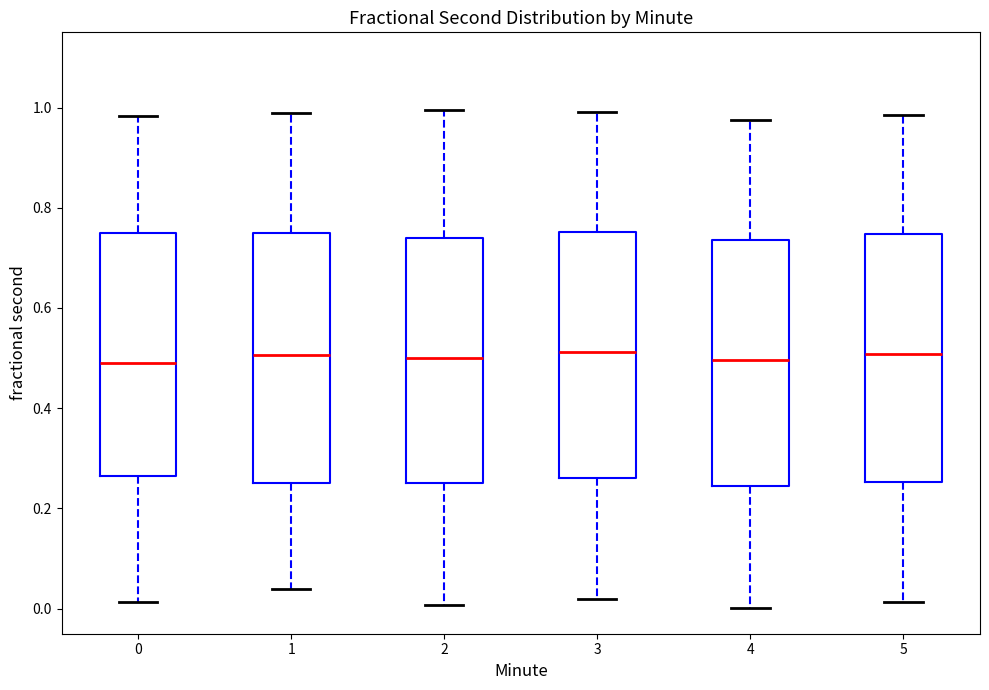

Reading left to right, transcribe this box plot: for each box, give where its median line is, the range the box spans, and where its two whiskers end, as read against the y-axis. The values are not printed on the chart, so give them approximately, as read against the axis.

0: median 0.50, box 0.26 to 0.74, whiskers 0.02 to 0.98
1: median 0.50, box 0.24 to 0.76, whiskers 0.04 to 0.98
2: median 0.50, box 0.24 to 0.74, whiskers 0.00 to 1.00
3: median 0.52, box 0.26 to 0.76, whiskers 0.02 to 1.00
4: median 0.50, box 0.24 to 0.74, whiskers 0.00 to 0.98
5: median 0.50, box 0.26 to 0.74, whiskers 0.02 to 0.98